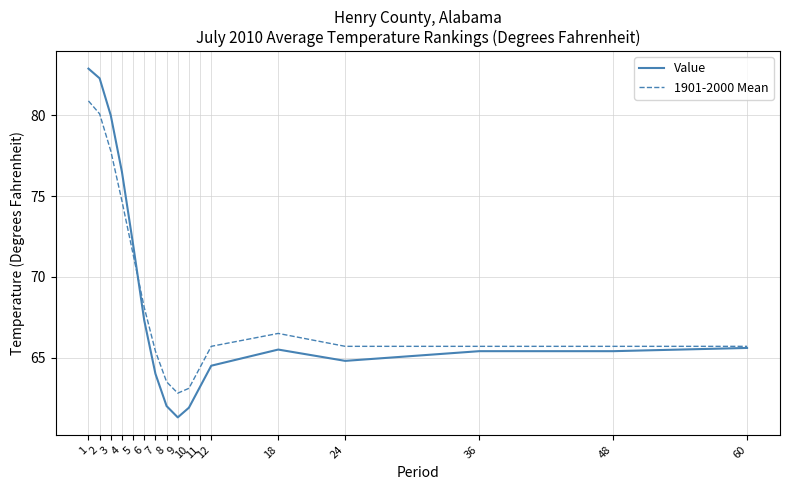

What value does the 1901-2000 Mean series have at 1?

80.9